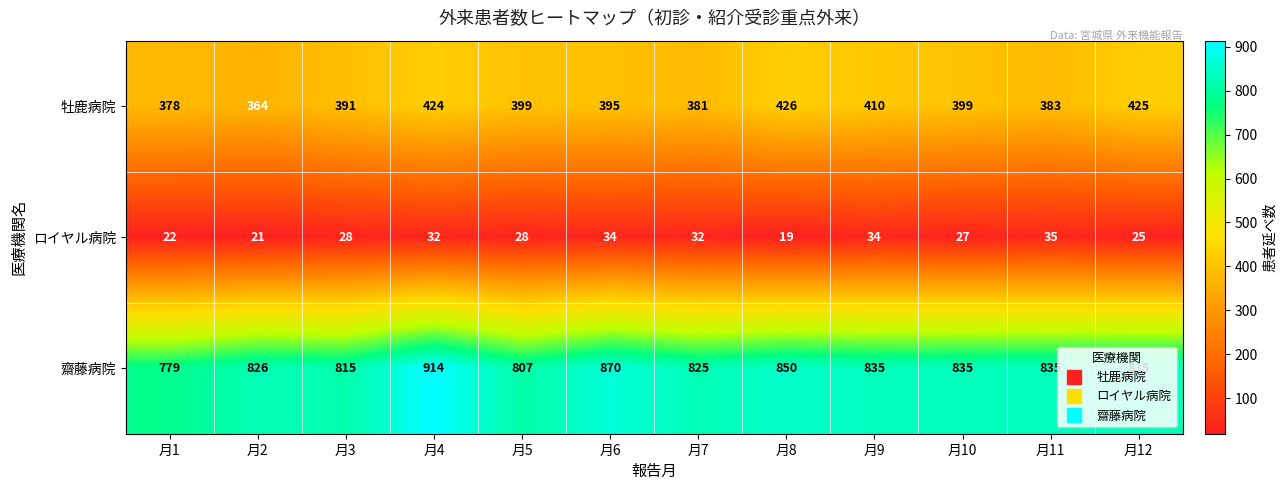

Which category has the lowest value across all series?

月8